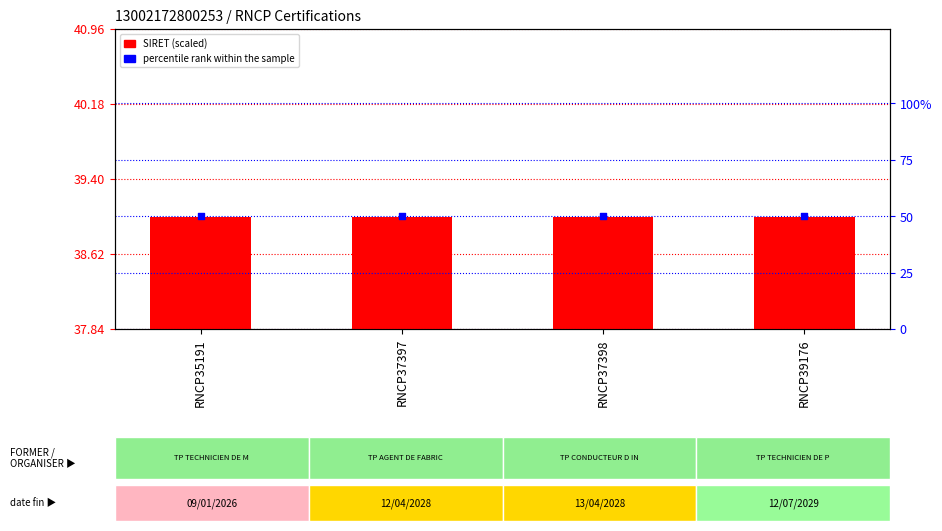

Which series has the largest total across all categories?

percentile rank within the sample